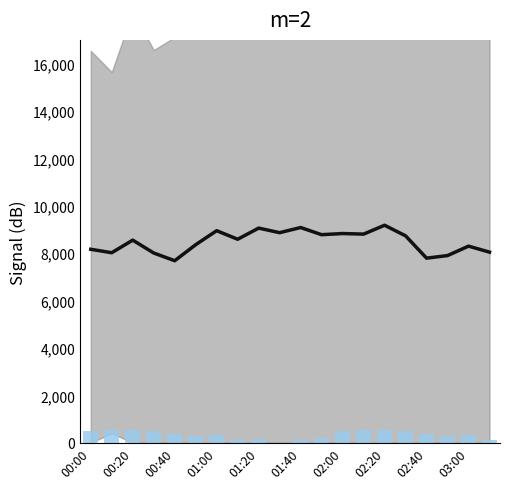

The value of observed at 02:40 is 147.3. True or false?

False